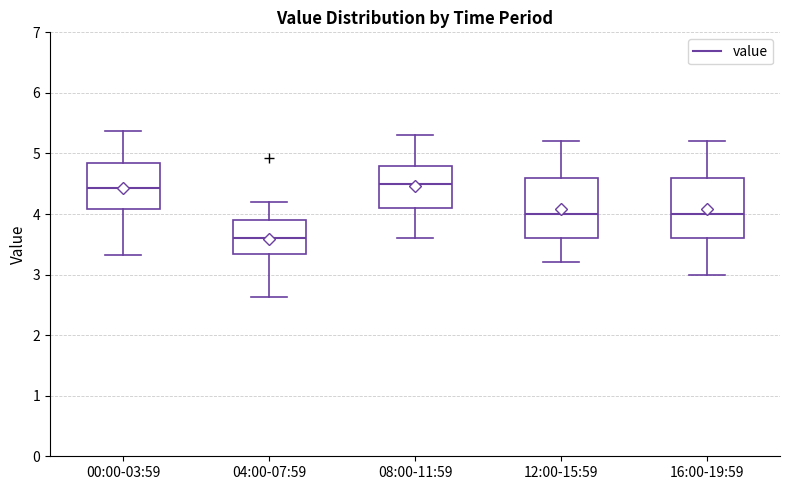

Reading left to right, transcribe this box plot: for each box, give where its median line is, the range the box spans, and where its two whiskers end, as read against the y-axis. The values are not printed on the chart, so give them approximately, as read against the axis.

00:00-03:59: median 4.4, box 4.1 to 4.8, whiskers 3.3 to 5.4
04:00-07:59: median 3.6, box 3.3 to 3.9, whiskers 2.6 to 4.2
08:00-11:59: median 4.5, box 4.1 to 4.8, whiskers 3.6 to 5.3
12:00-15:59: median 4.0, box 3.6 to 4.6, whiskers 3.2 to 5.2
16:00-19:59: median 4.0, box 3.6 to 4.6, whiskers 3.0 to 5.2